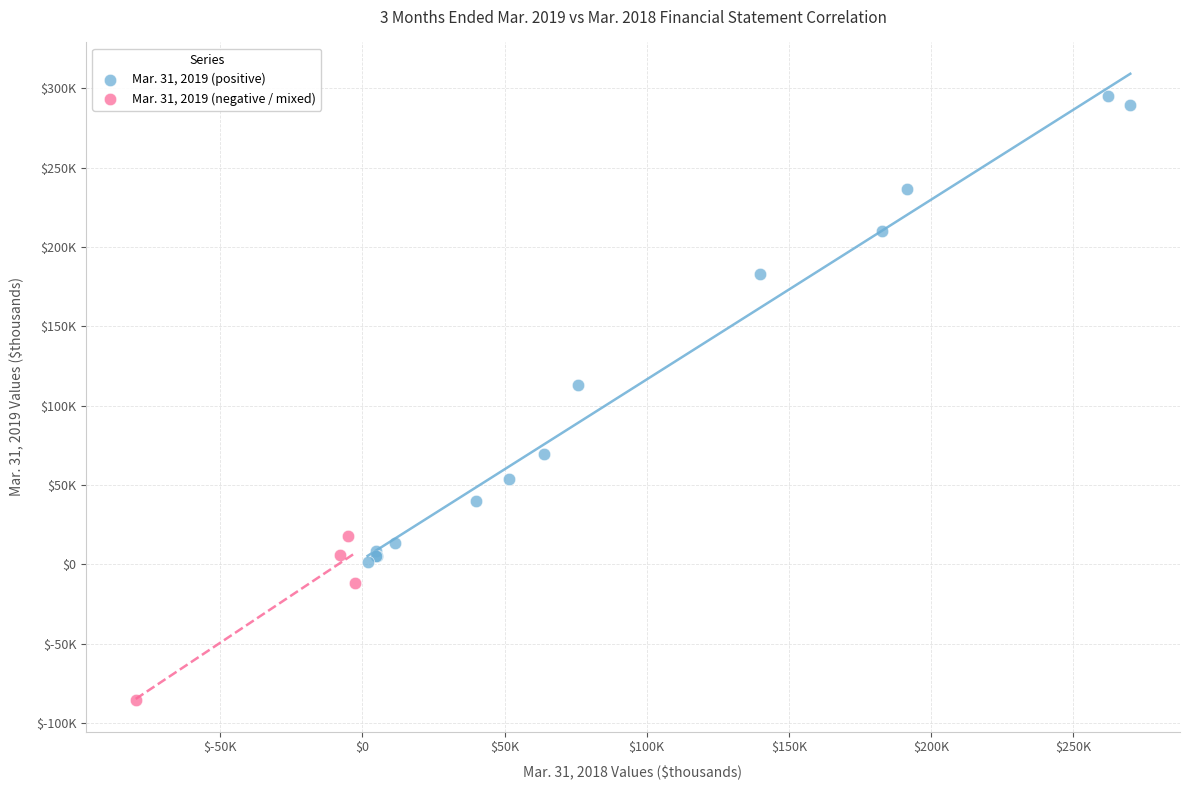

What are all the series names shown in the legend?

Mar. 31, 2019 (positive), Mar. 31, 2019 (negative / mixed)